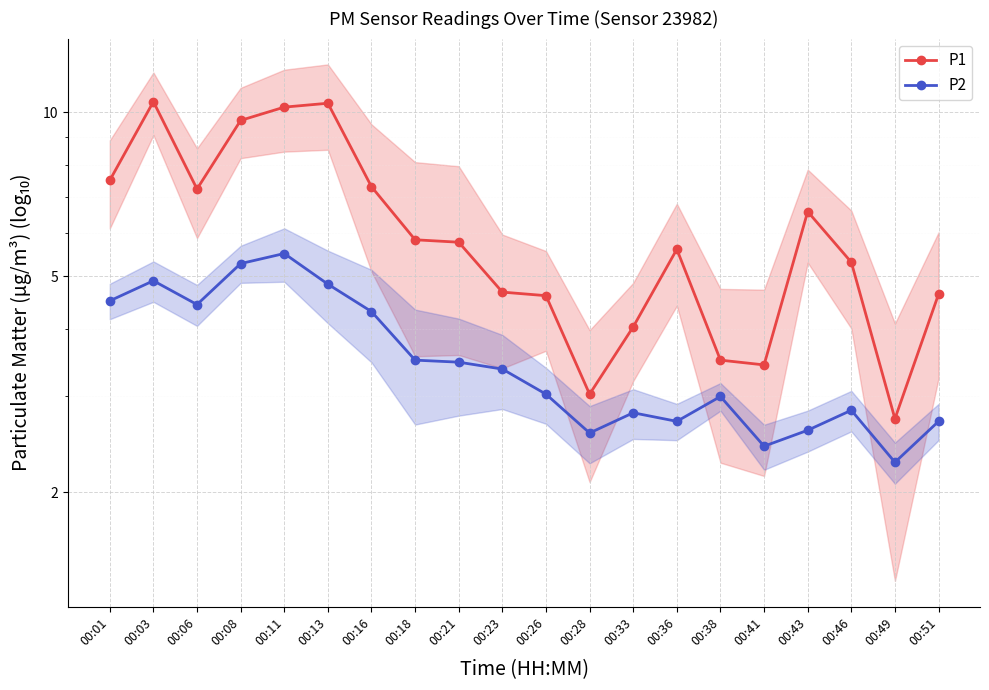

List the series in order of their overall mean, highest first.

P1, P2